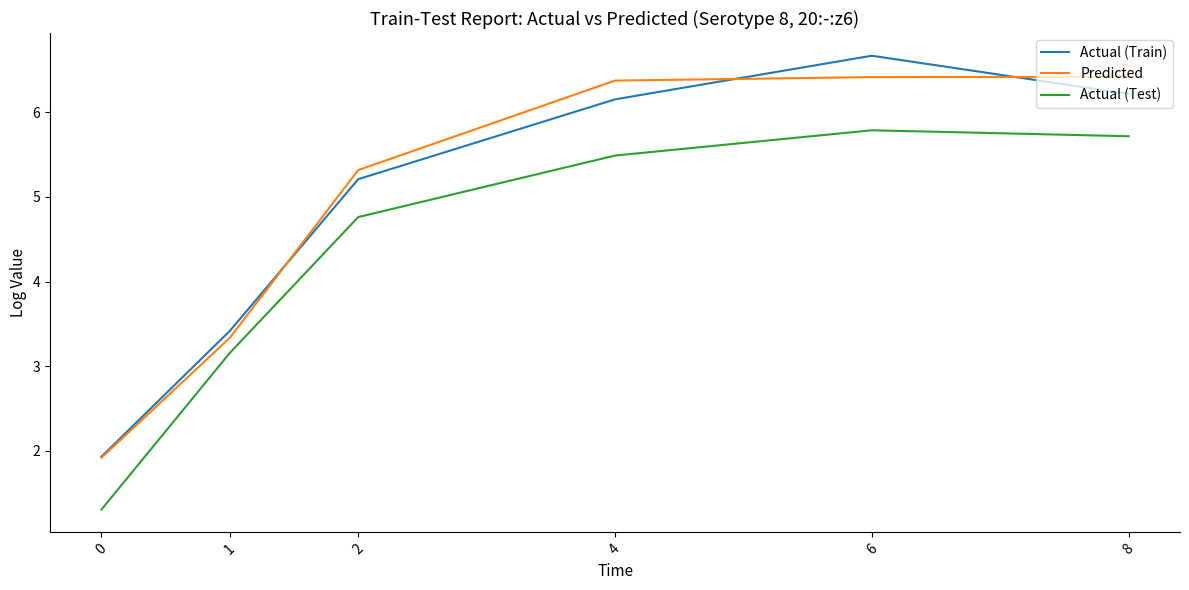

Reading left to right, list all the values displayed in this chart.

Actual (Train): 1.9	3.4	5.2	6.2	6.7	6.2
Predicted: 1.9	3.3	5.3	6.4	6.4	6.4
Actual (Test): 1.3	3.2	4.8	5.5	5.8	5.7